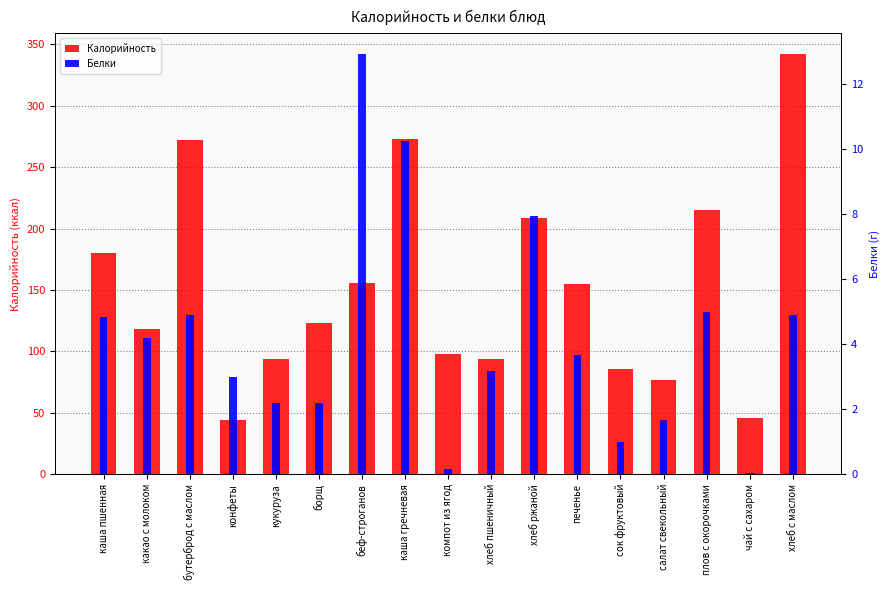

At how many categories does at least one series exceed 308?

1